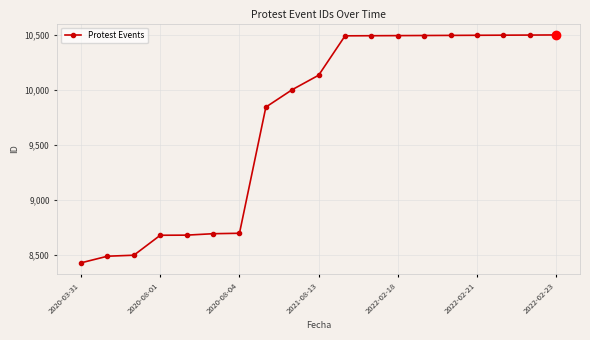

What is the minimum value shown in the chart?

8430